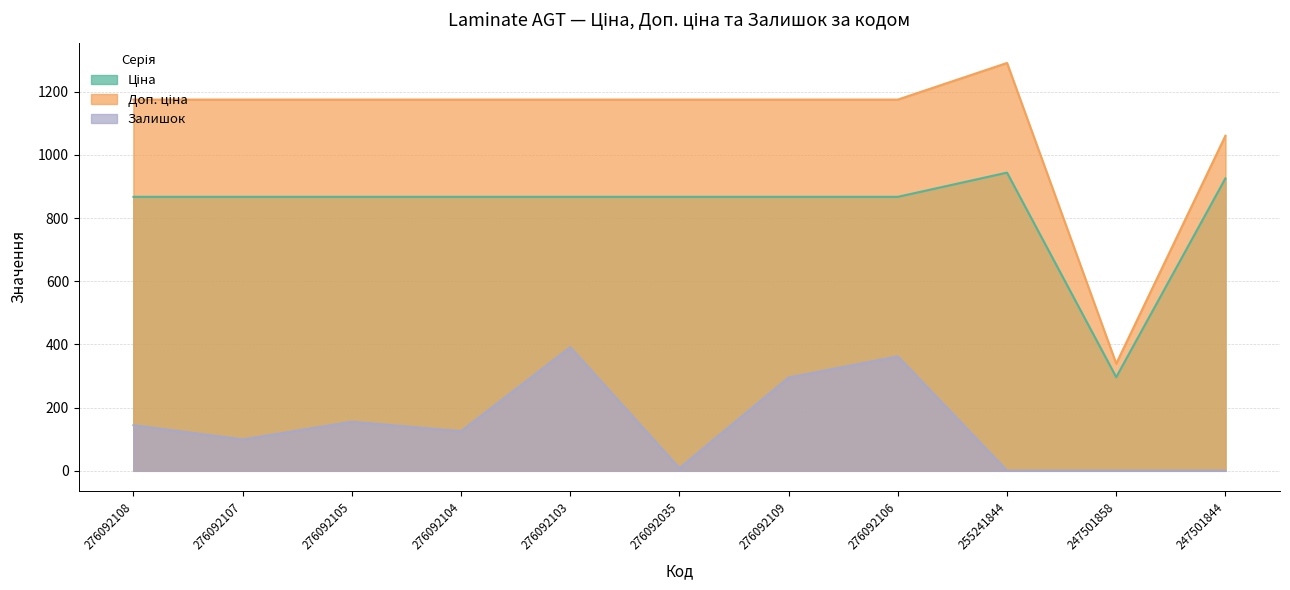

The Залишок series shows 155.0 at 276092105. True or false?

True